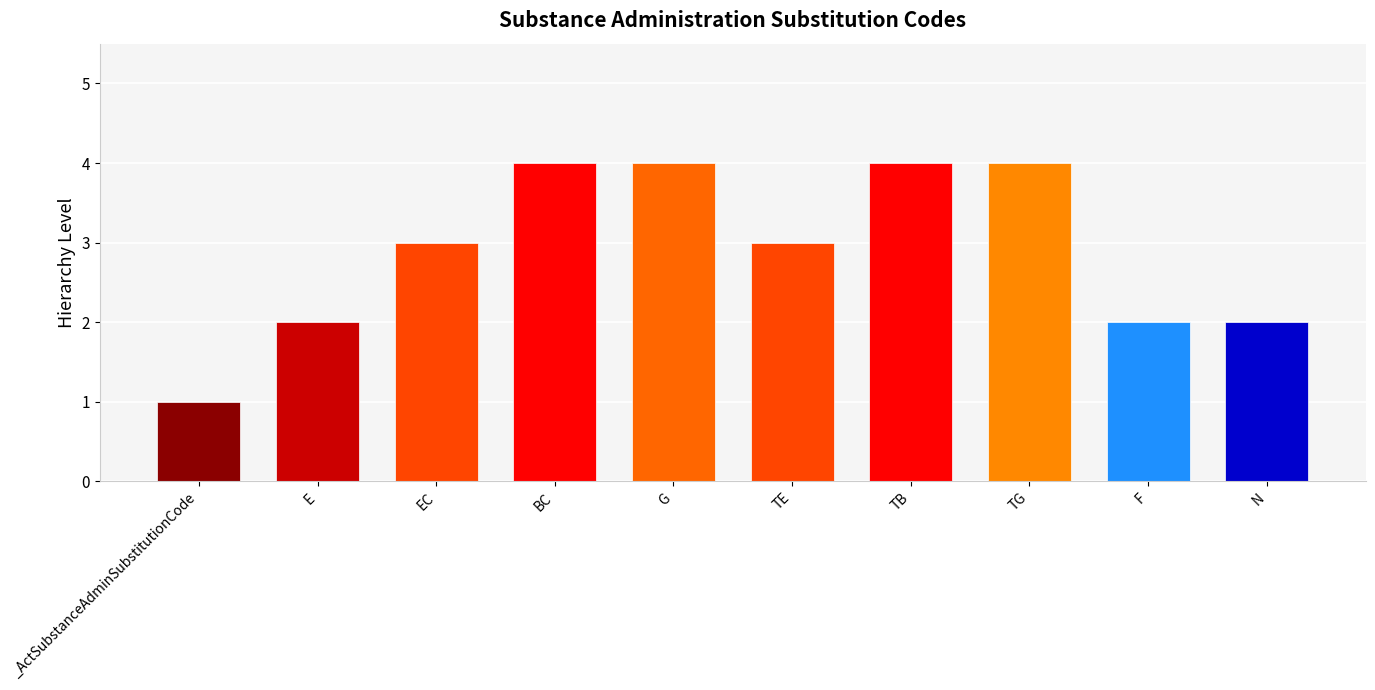

The chart shows a value of 1 at _ActSubstanceAdminSubstitutionCode. True or false?

True